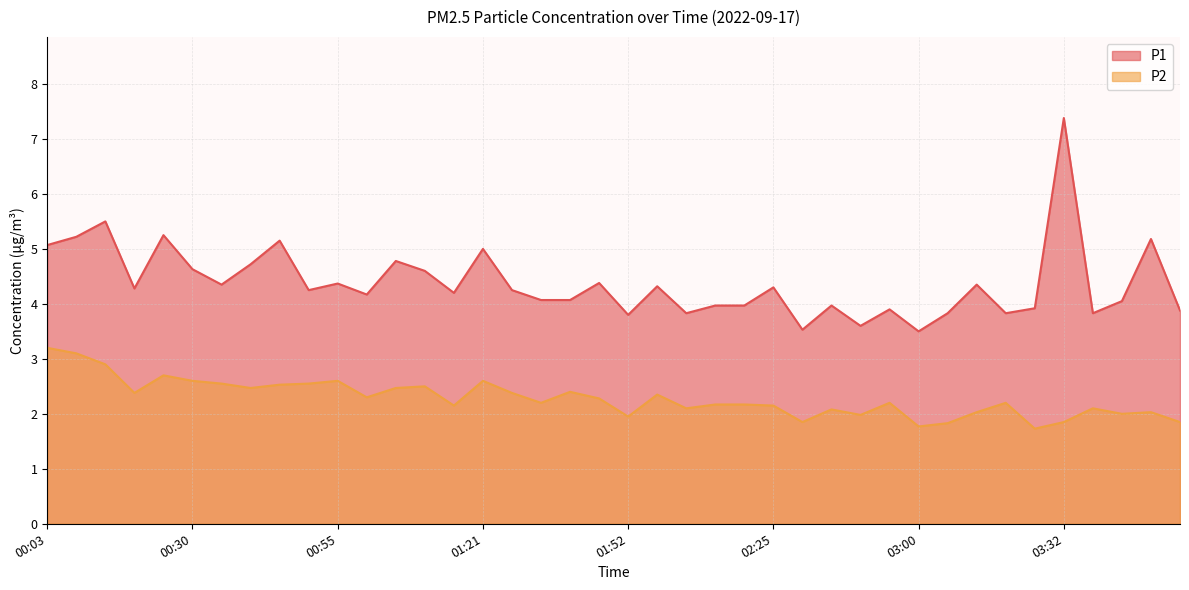

Where is P2 nearest to the value 2?

03:42